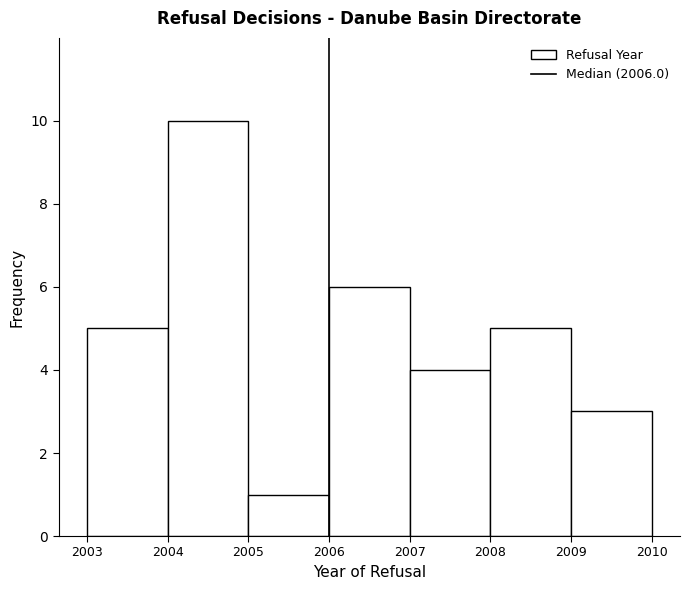

Over which range of the x-axis is the bar tallest?

2004 to 2005